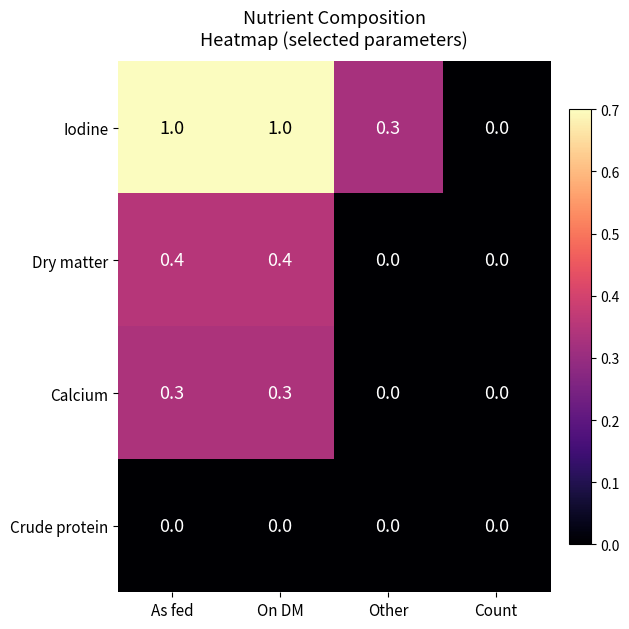

Which series has the largest range (max minus min)?

Iodine